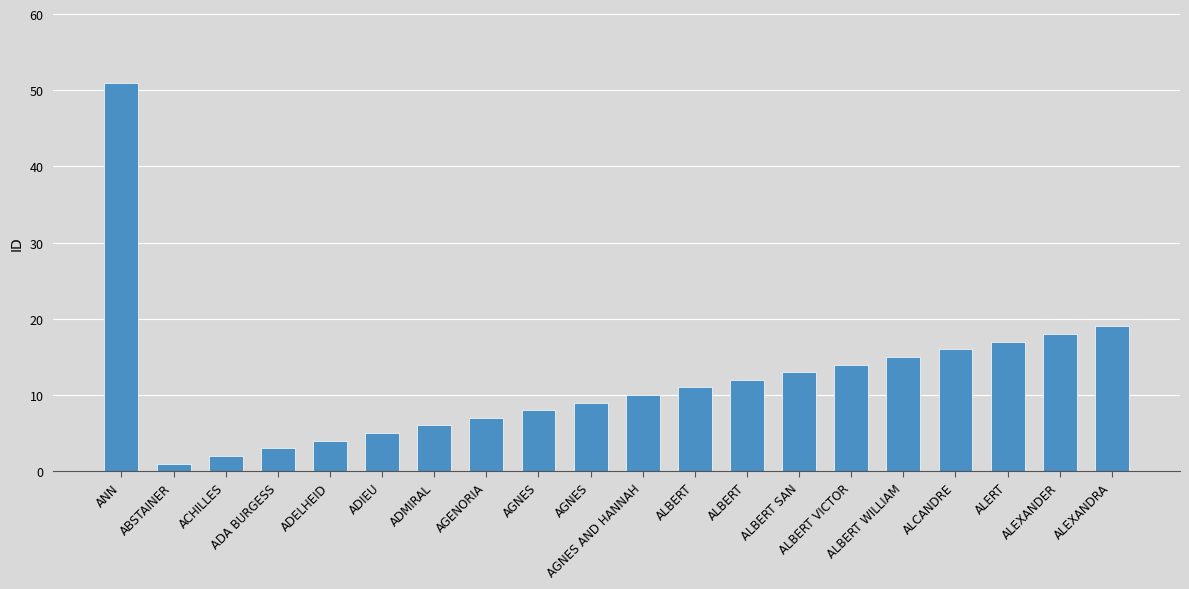

At which category does the chart reach its peak across all series?

ANN